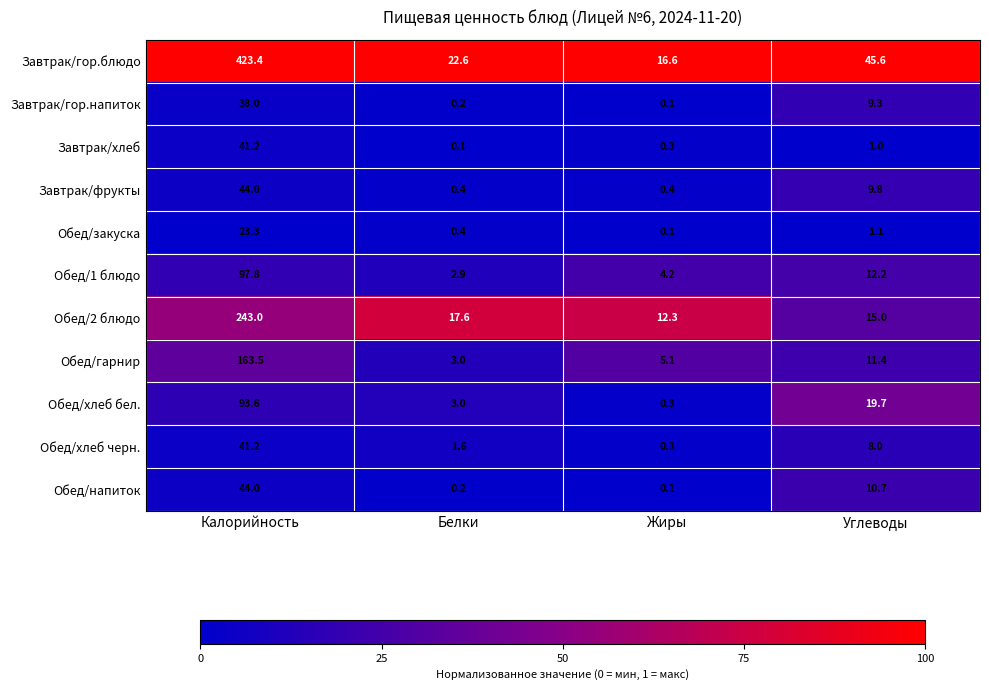

Which series has the widest spread of values?

Завтрак/гор.блюдо